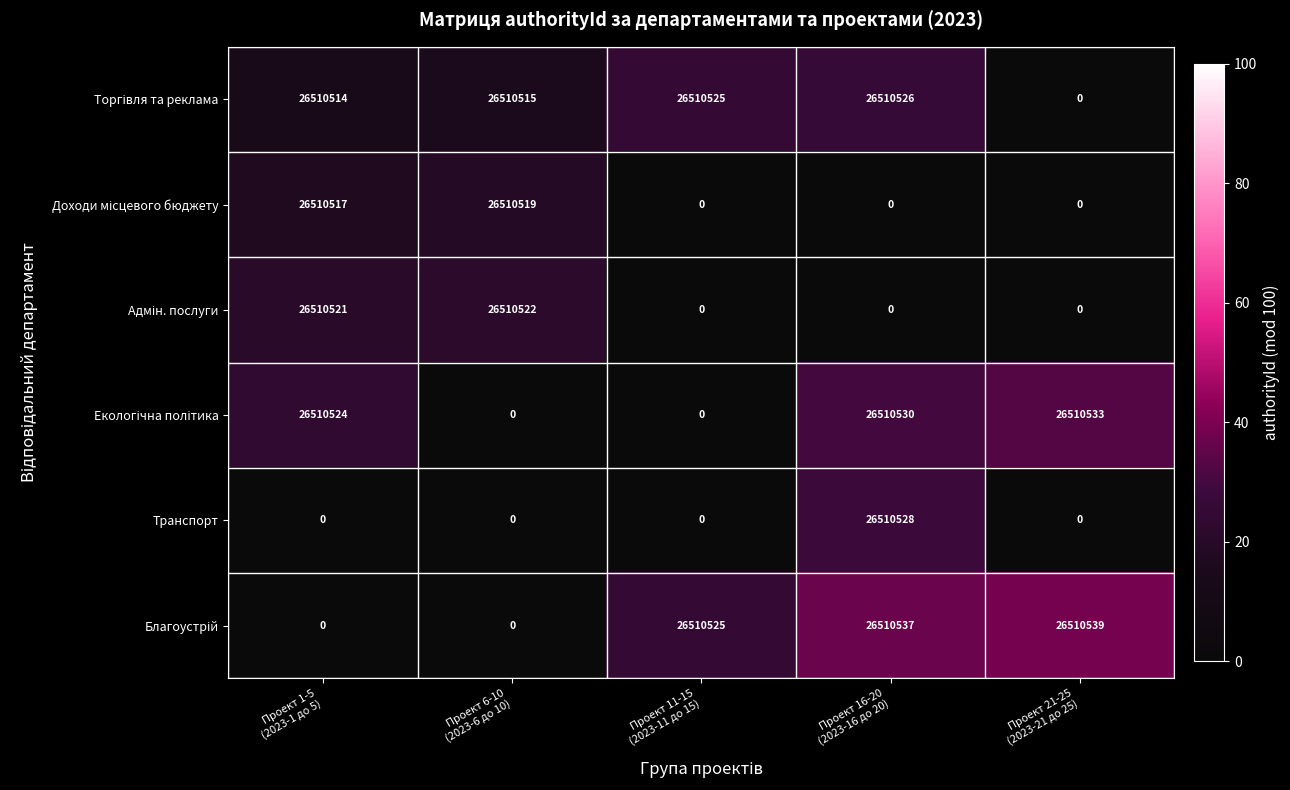

What is the highest value of the Транспорт series?

26510528